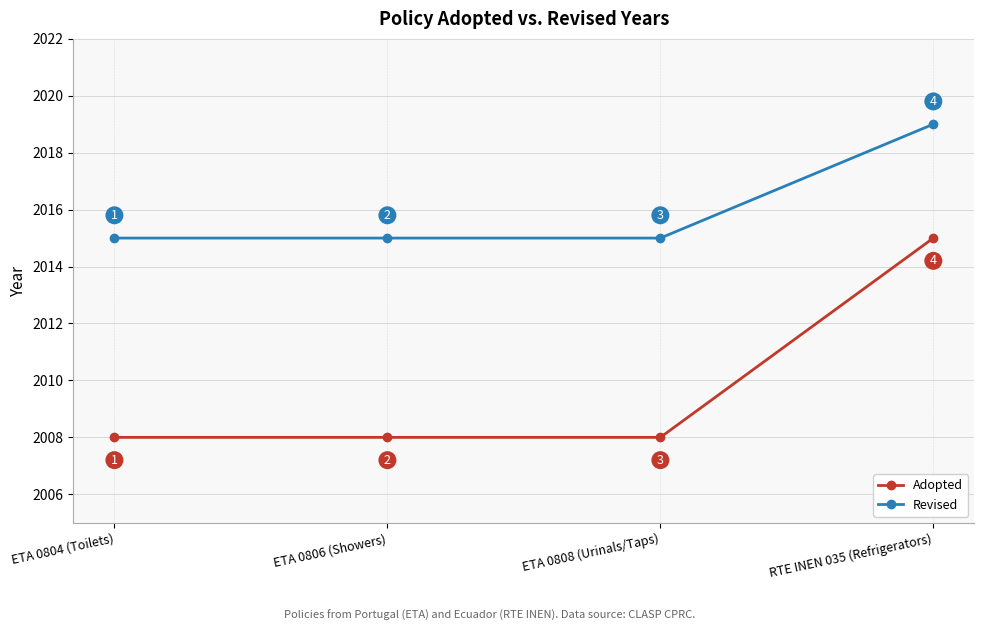

Which category has the highest value across all series?

RTE INEN 035 (Refrigerators)